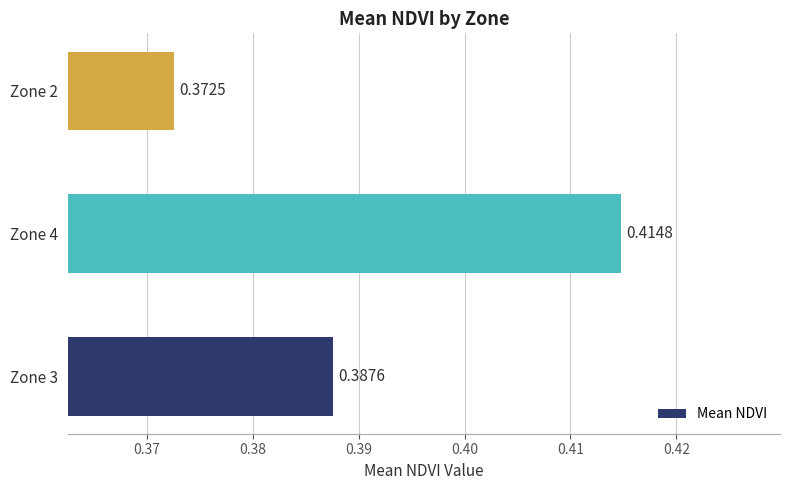

Rank the categories by value from lowest to highest.

Zone 2, Zone 3, Zone 4